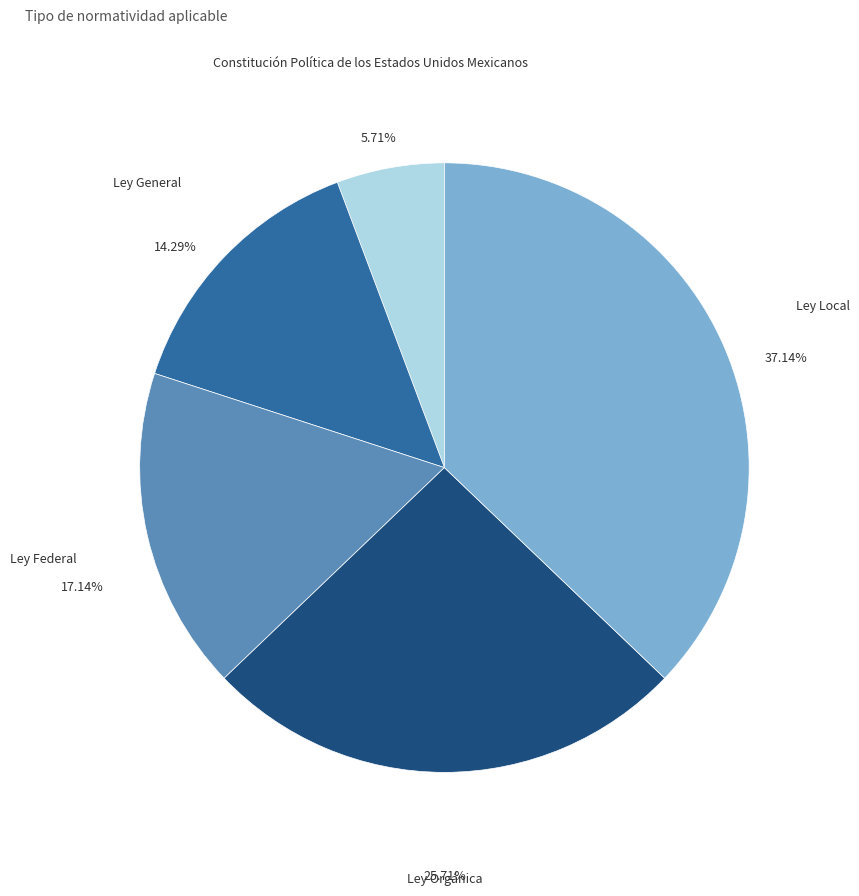

Is there a majority slice in this chart?

No